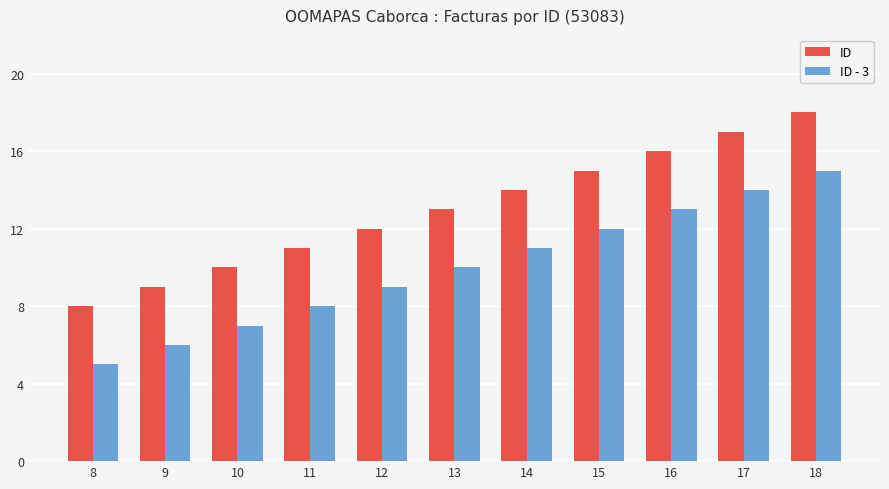

What are all the series names shown in the legend?

ID, ID - 3